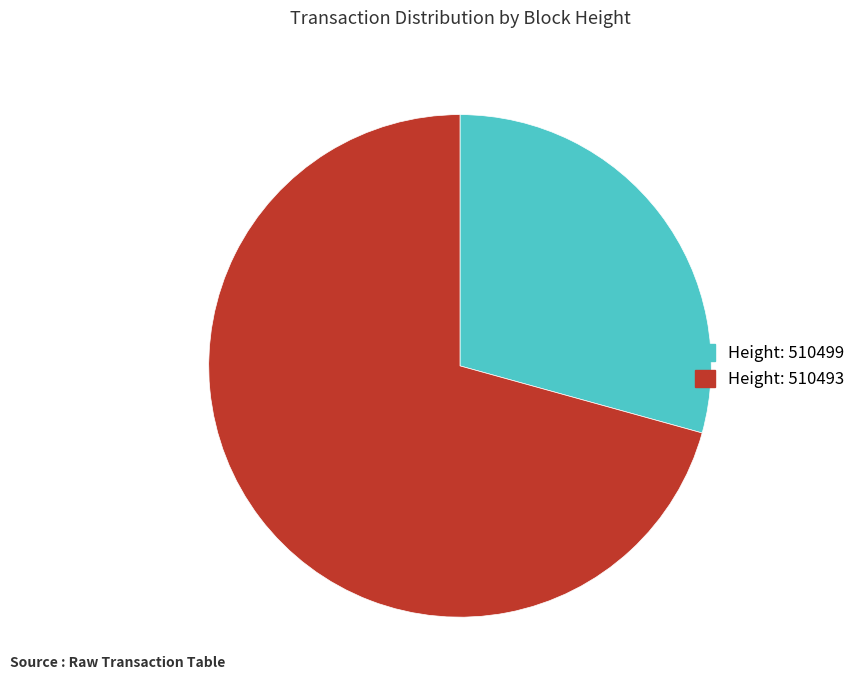

Is there a majority slice in this chart?

Yes